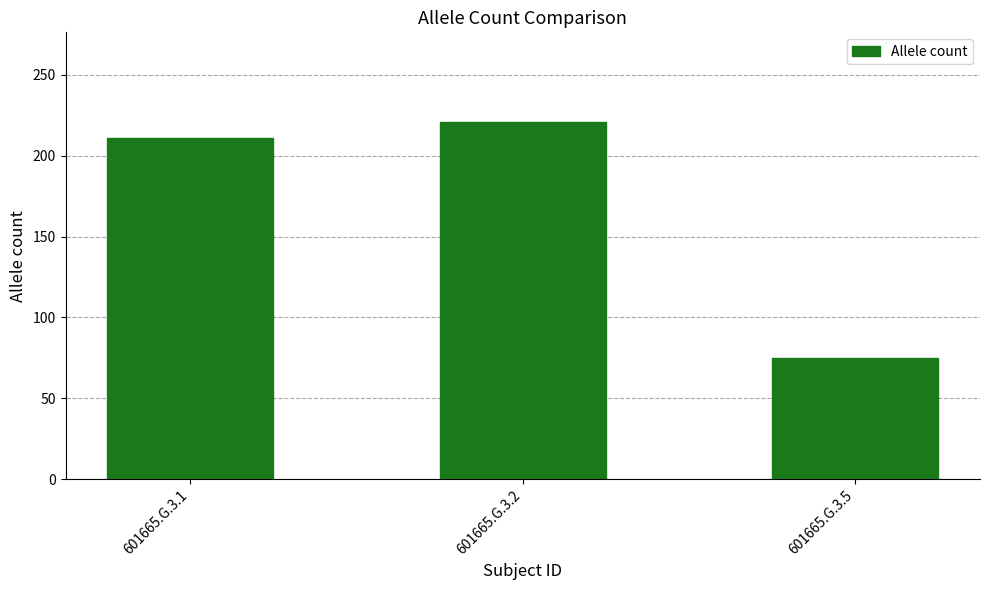

List the labels in order of value, largest first.

601665.G.3.2, 601665.G.3.1, 601665.G.3.5